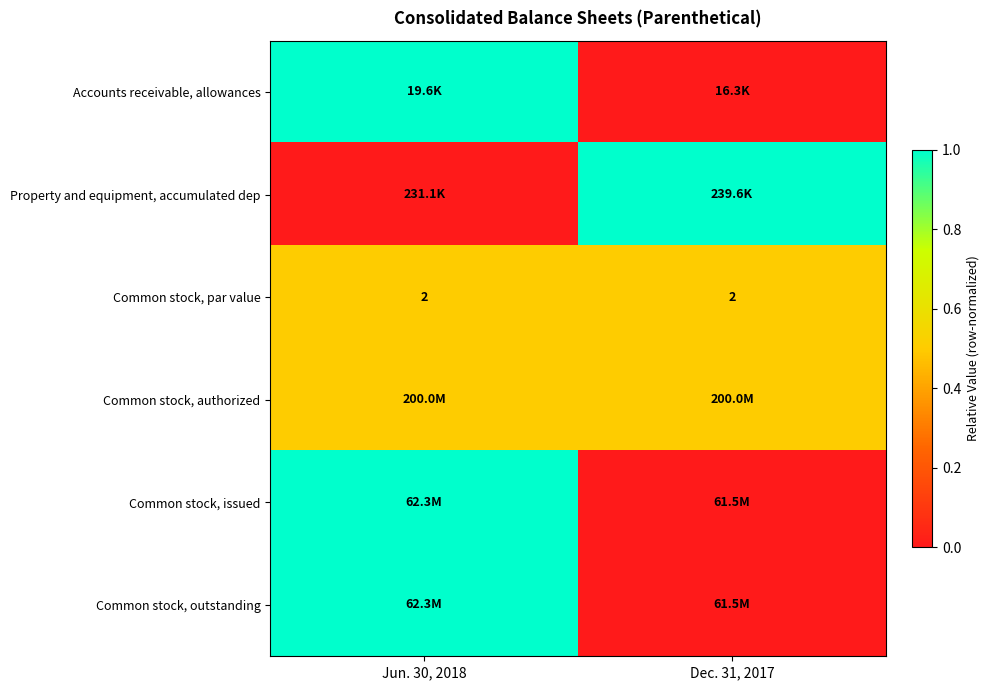

The value of Common stock, par value at Jun. 30, 2018 is 2.0. True or false?

True